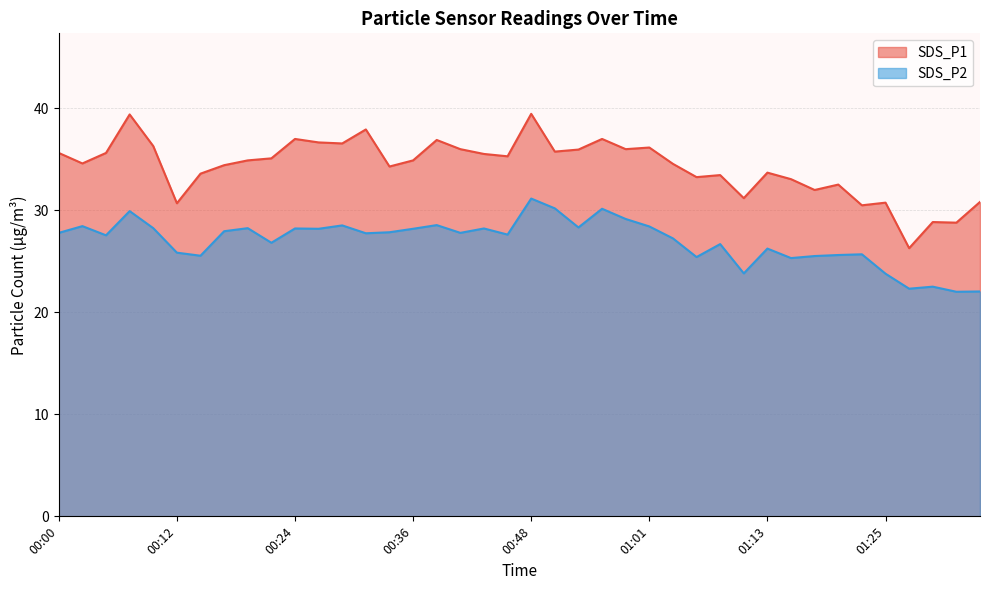

What is the approximate value of SDS_P2 at 00:58?

29.1